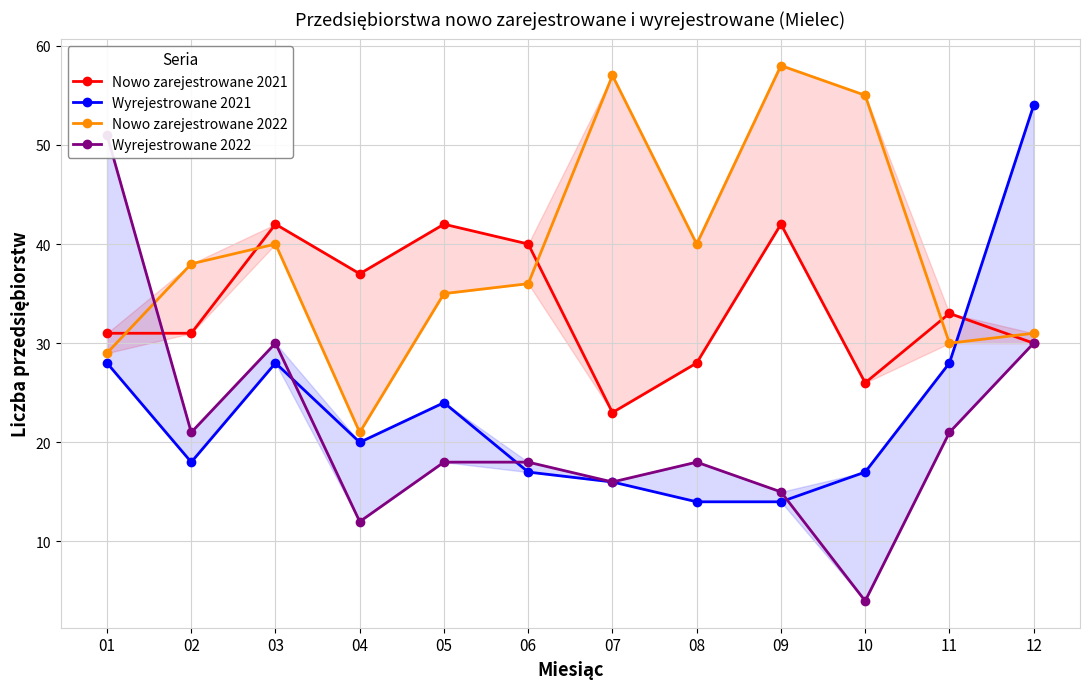

Which label corresponds to the largest value in the chart?

09